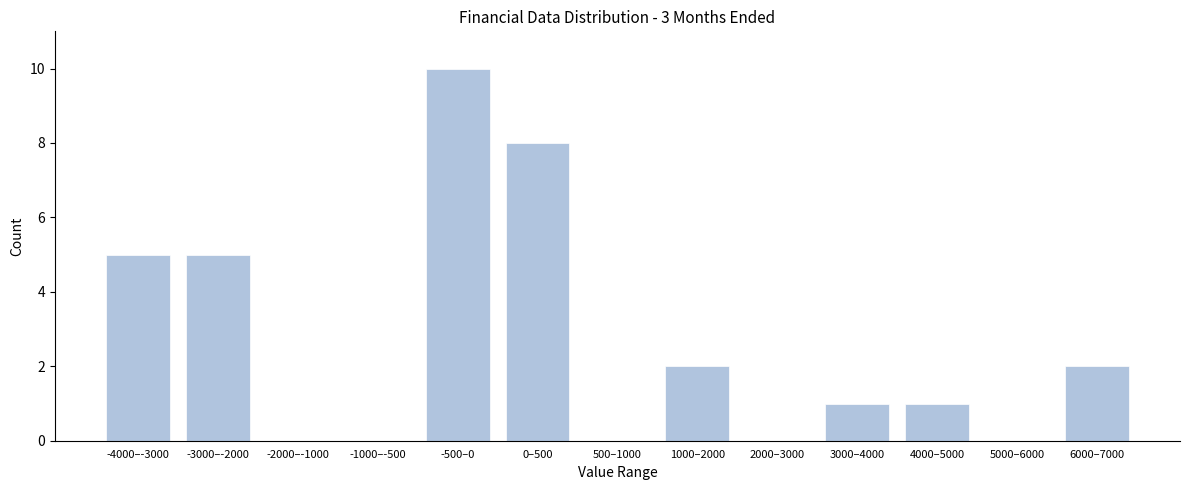

Reading left to right, what are all the values shown in this chart?

-4000–-3000=5	-3000–-2000=5	-2000–-1000=0	-1000–-500=0	-500–0=10	0–500=8	500–1000=0	1000–2000=2	2000–3000=0	3000–4000=1	4000–5000=1	5000–6000=0	6000–7000=2